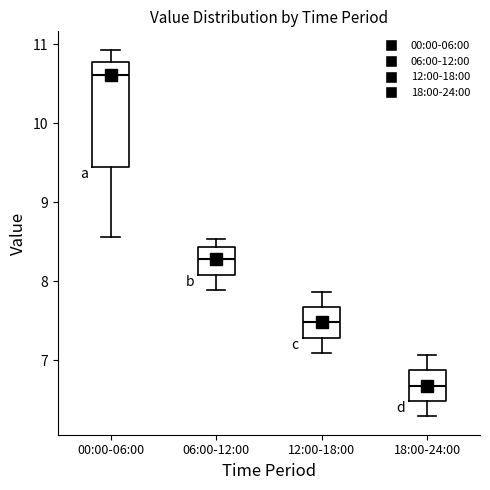

Reading left to right, read every box against the y-axis: the position of its median line, the range the box covers, and the ends of its whiskers. The values are not printed on the chart, so give them approximately, as read against the axis.

00:00-06:00: median 10.6, box 9.5 to 10.8, whiskers 8.6 to 10.9
06:00-12:00: median 8.3, box 8.1 to 8.4, whiskers 7.9 to 8.5
12:00-18:00: median 7.5, box 7.3 to 7.7, whiskers 7.1 to 7.9
18:00-24:00: median 6.7, box 6.5 to 6.9, whiskers 6.3 to 7.1